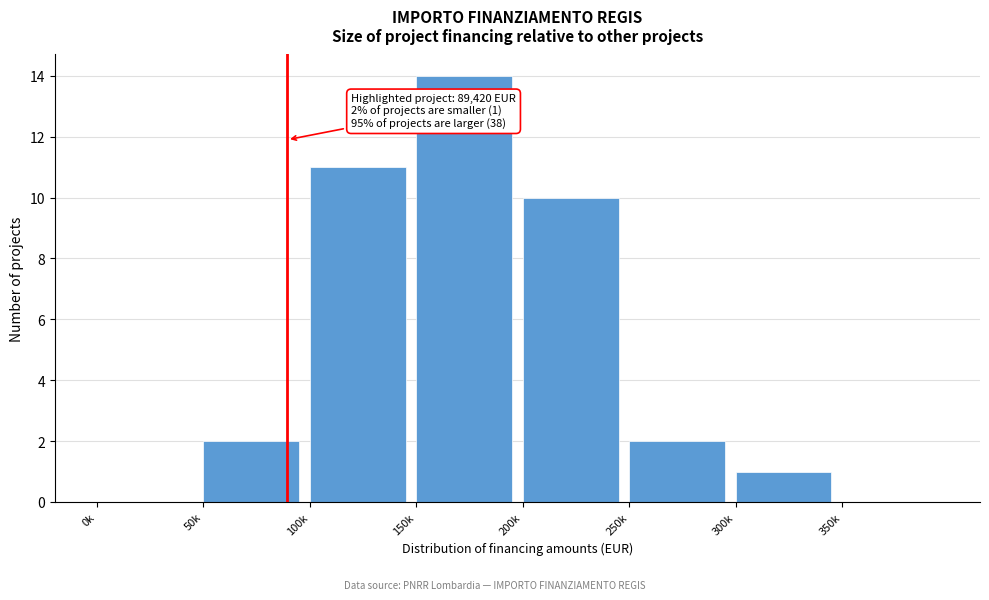

Reading left to right, transcribe all the data shown in this chart.

0k=0	50k=2	100k=11	150k=14	200k=10	250k=2	300k=1	350k=0